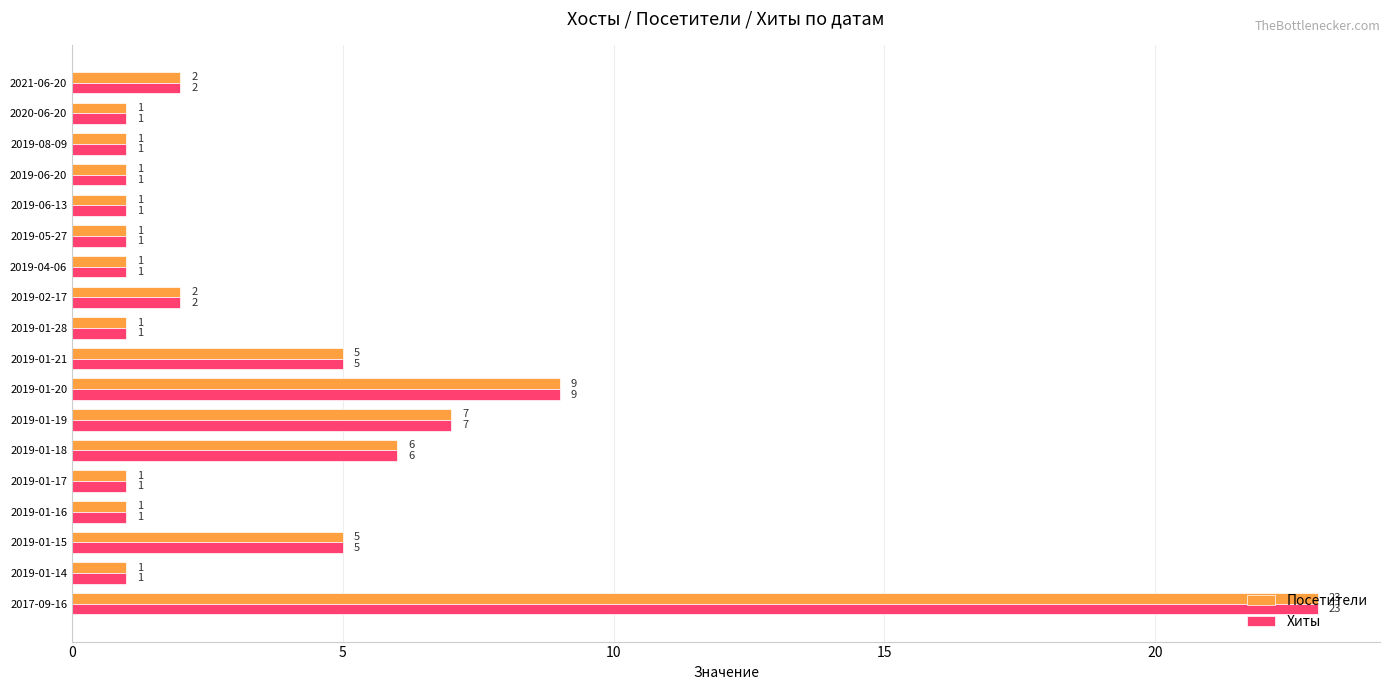

What are all the series names shown in the legend?

Посетители, Хиты